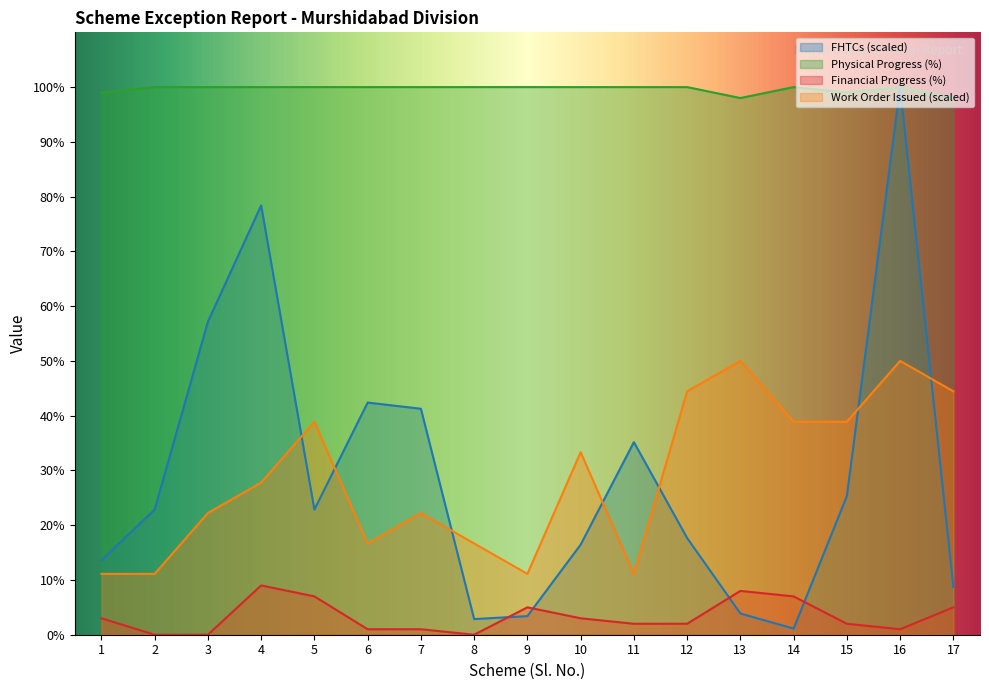

How many lines are shown in the chart?

4